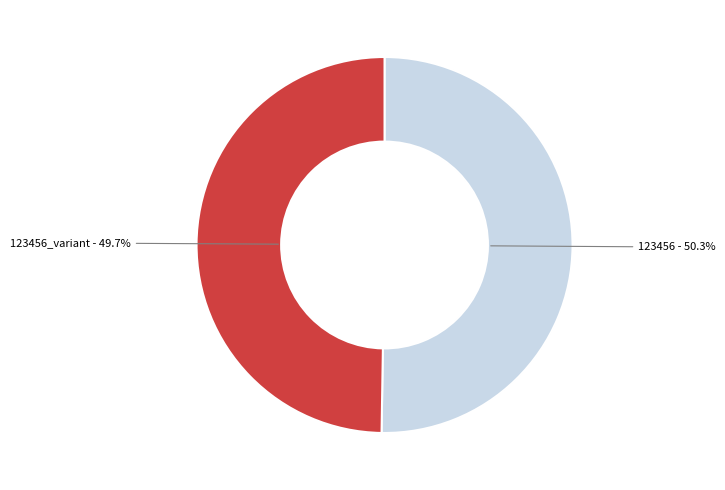

Which slice is the smallest?

123456_variant